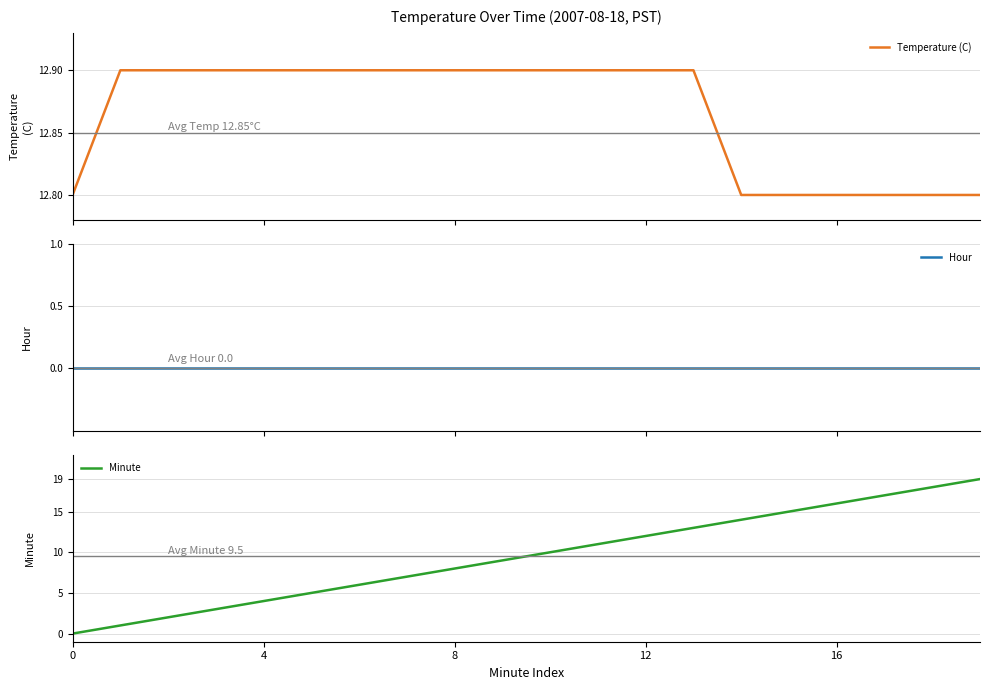

Rank the series by their maximum value, from lowest to highest.

Hour, Temperature (C), Minute